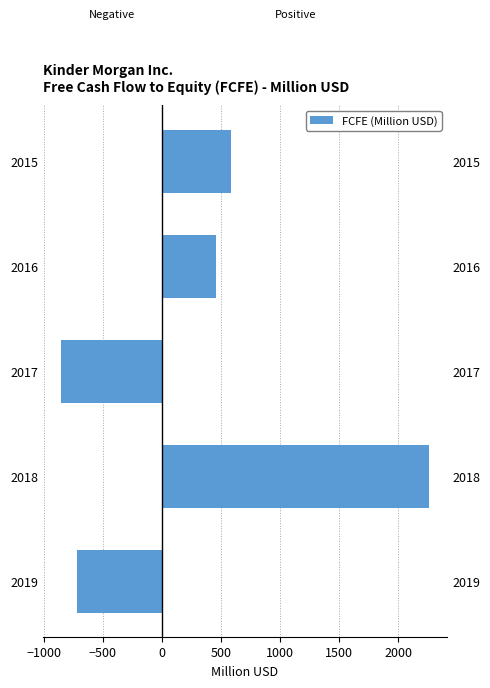

Reading left to right, transcribe all the data shown in this chart.

-720	2257	-853	455	583